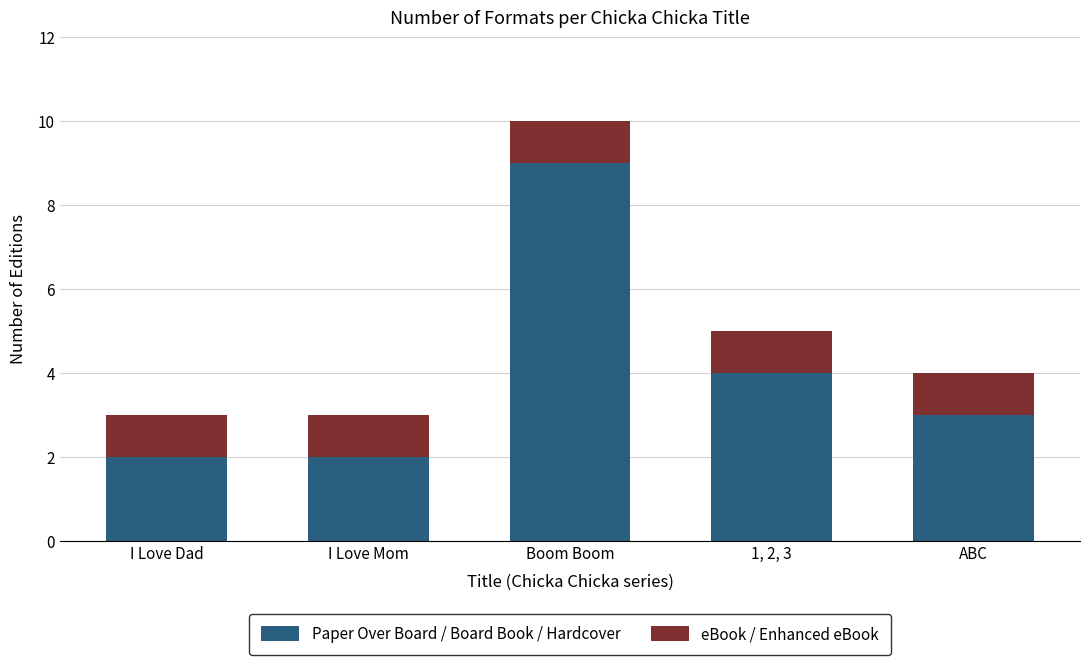

At which category is the sum across all series the highest?

Boom Boom